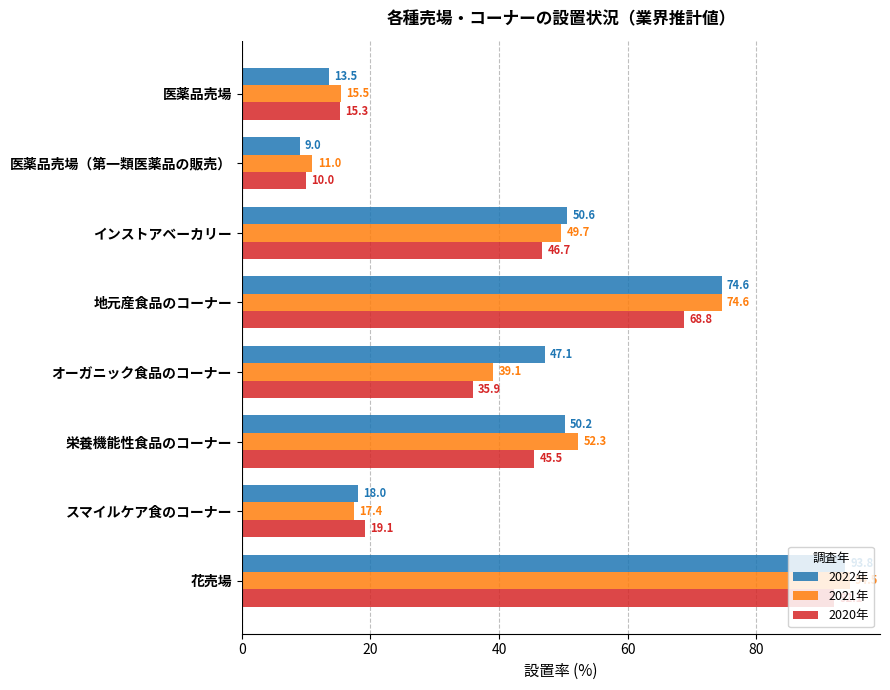

Which category has the lowest value across all series?

医薬品売場（第一類医薬品の販売）